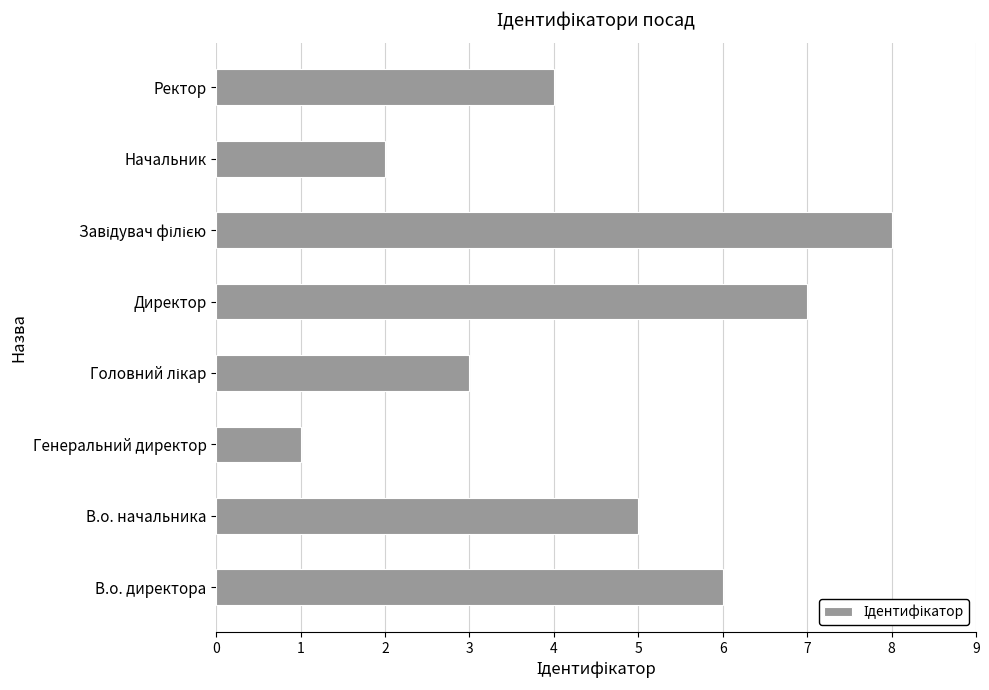

What is the ratio of the value at Директор to the value at В.о. начальника?

1.4